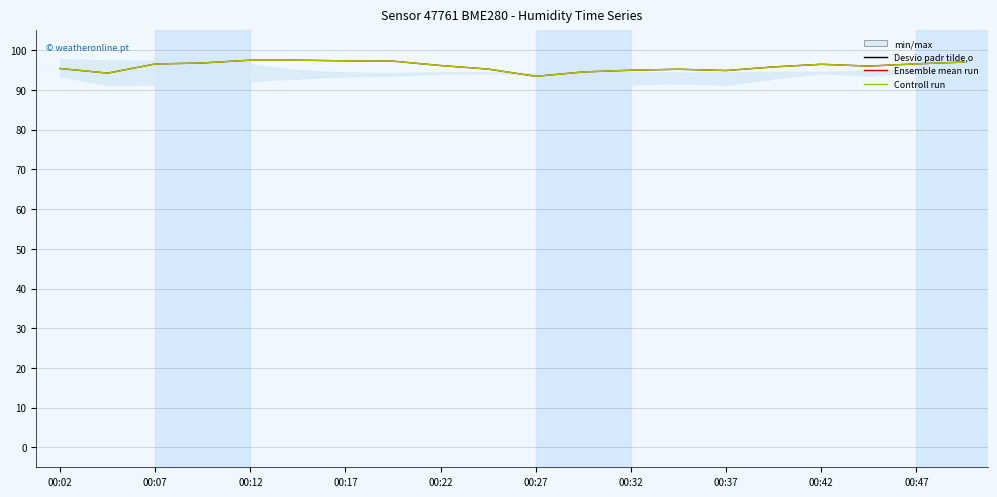

What is the sum of all Ensemble mean run values?

1918.7